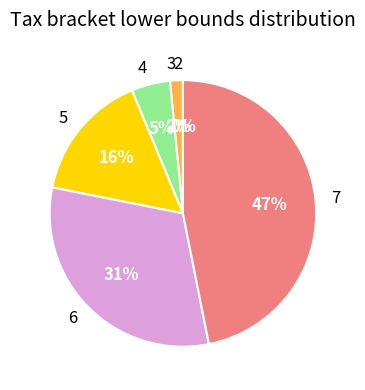

To the nearest percent, what is the difference between the 6 and 7 slice percentages?

16%